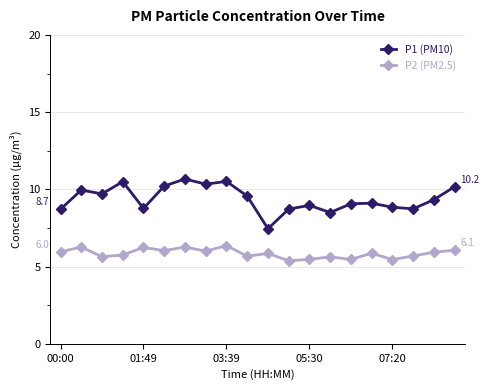

Which series has the largest range (max minus min)?

P1 (PM10)